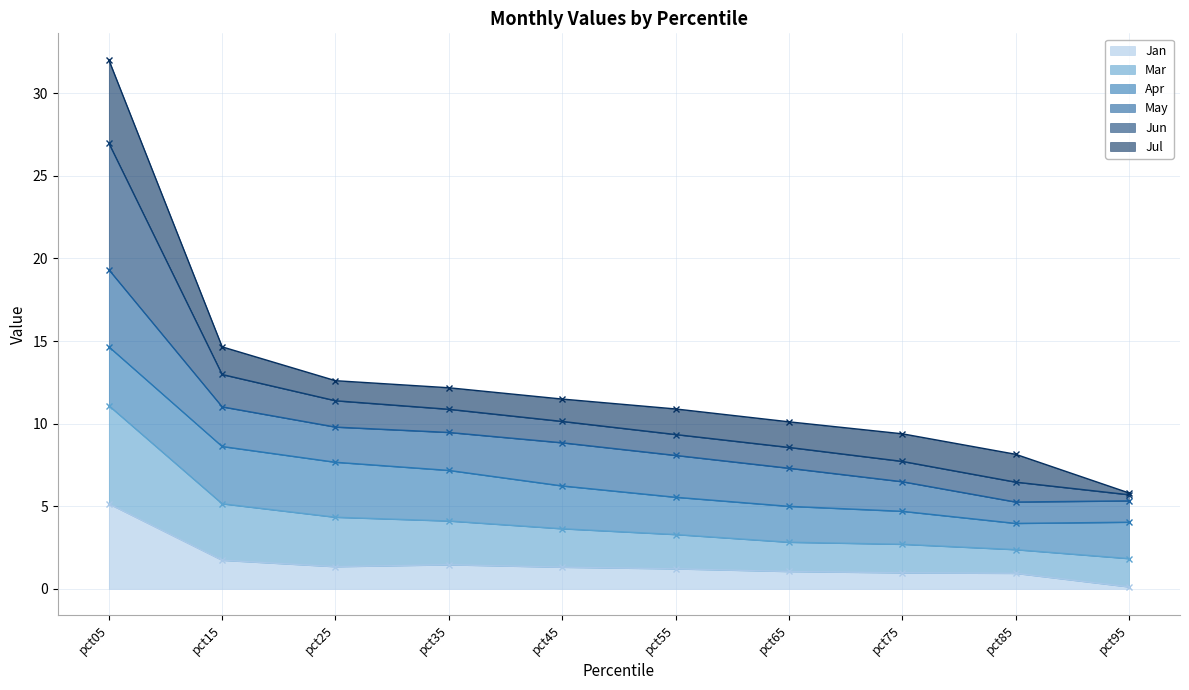

Is it true that Jan equals 3.0 at pct15?

False